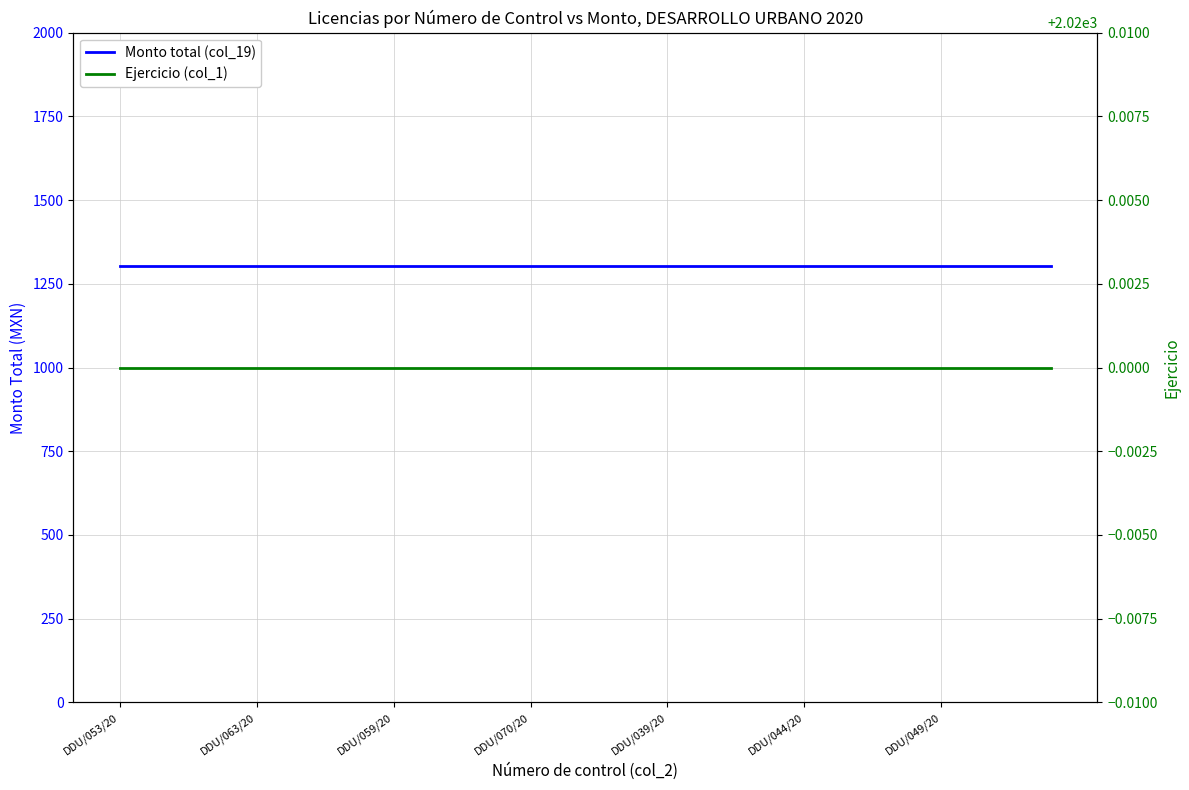

What is the value of the Monto total (col_19) point at the 26th from the left?

1303.5